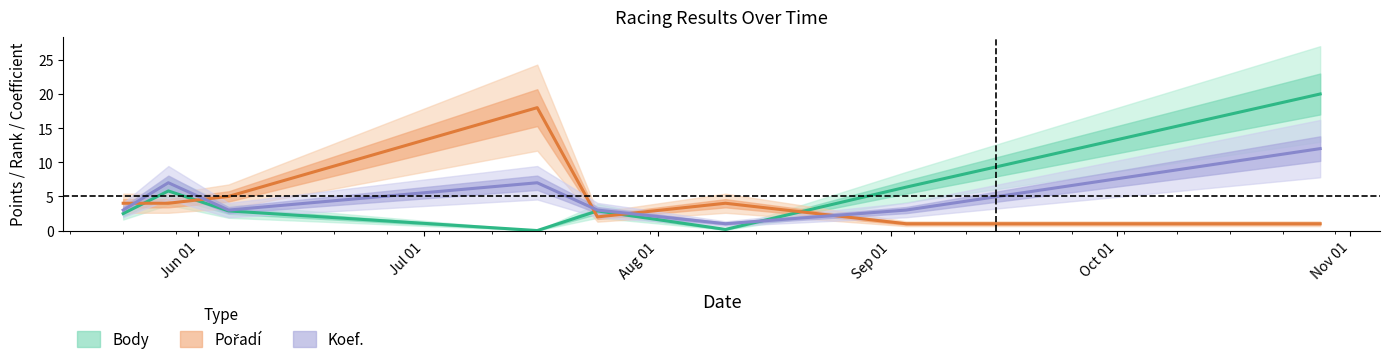

Which series ends up on top after the final intersection of Body and Pořadí?

Body